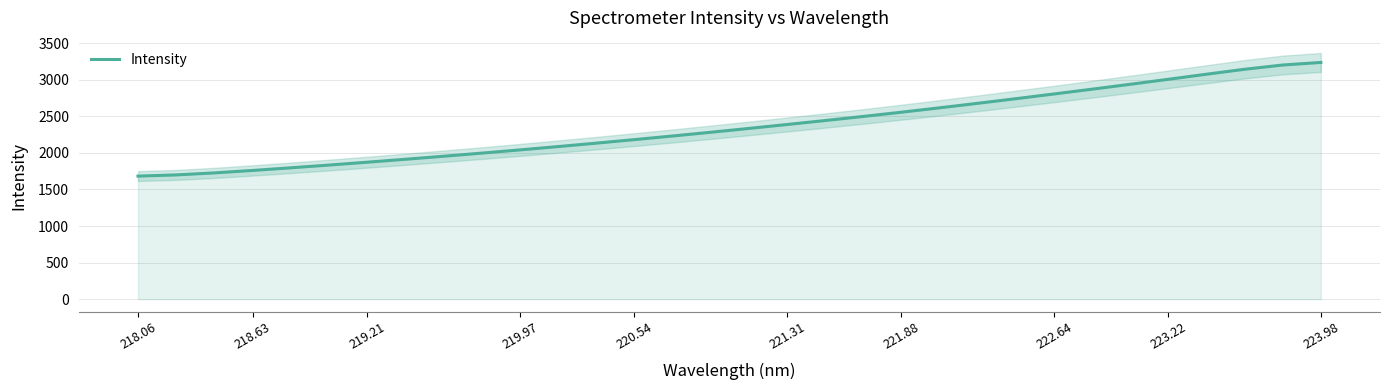

Count the number of data series in this chart.

1